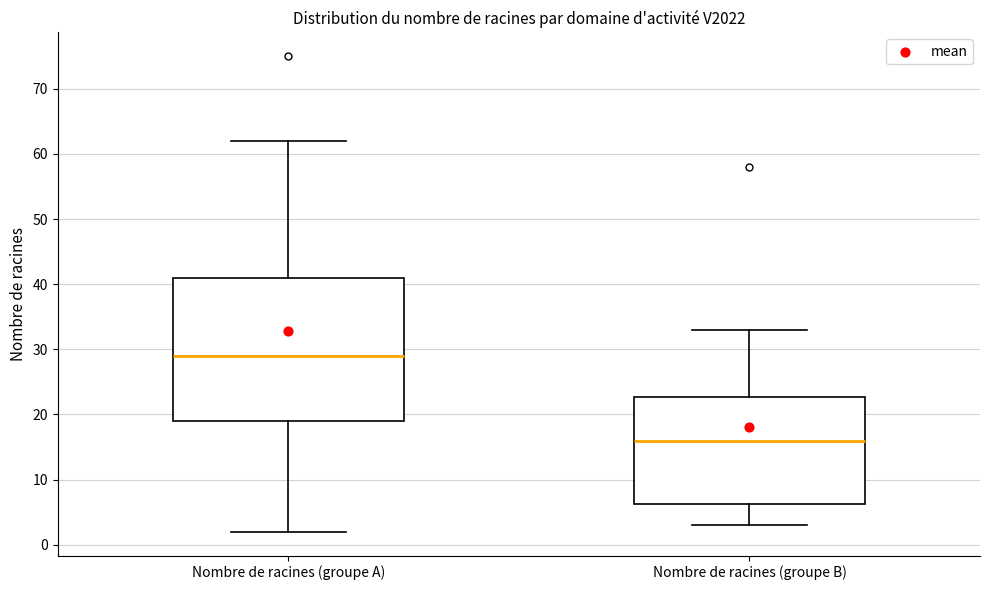

Which box's median line is the highest?

Nombre de racines (groupe A)